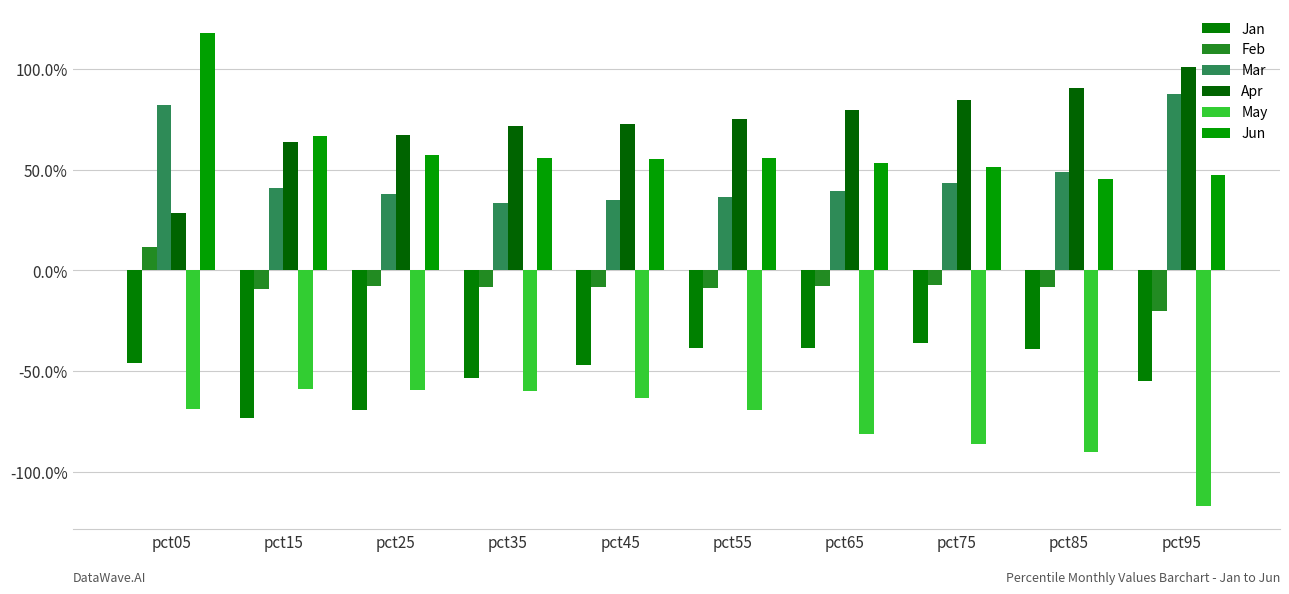

Reading left to right, what are all the values shown in this chart?

Jan: pct05=-0.5	pct15=-0.7	pct25=-0.7	pct35=-0.5	pct45=-0.5	pct55=-0.4	pct65=-0.4	pct75=-0.4	pct85=-0.4	pct95=-0.6
Feb: pct05=0.1	pct15=-0.1	pct25=-0.1	pct35=-0.1	pct45=-0.1	pct55=-0.1	pct65=-0.1	pct75=-0.1	pct85=-0.1	pct95=-0.2
Mar: pct05=0.8	pct15=0.4	pct25=0.4	pct35=0.3	pct45=0.4	pct55=0.4	pct65=0.4	pct75=0.4	pct85=0.5	pct95=0.9
Apr: pct05=0.3	pct15=0.6	pct25=0.7	pct35=0.7	pct45=0.7	pct55=0.7	pct65=0.8	pct75=0.8	pct85=0.9	pct95=1.0
May: pct05=-0.7	pct15=-0.6	pct25=-0.6	pct35=-0.6	pct45=-0.6	pct55=-0.7	pct65=-0.8	pct75=-0.9	pct85=-0.9	pct95=-1.2
Jun: pct05=1.2	pct15=0.7	pct25=0.6	pct35=0.6	pct45=0.6	pct55=0.6	pct65=0.5	pct75=0.5	pct85=0.5	pct95=0.5